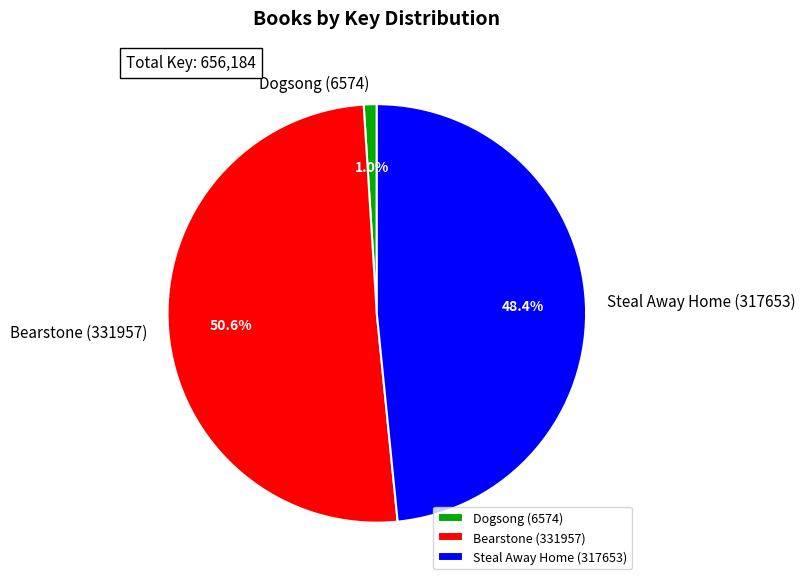

How many slices are in this pie chart?

3